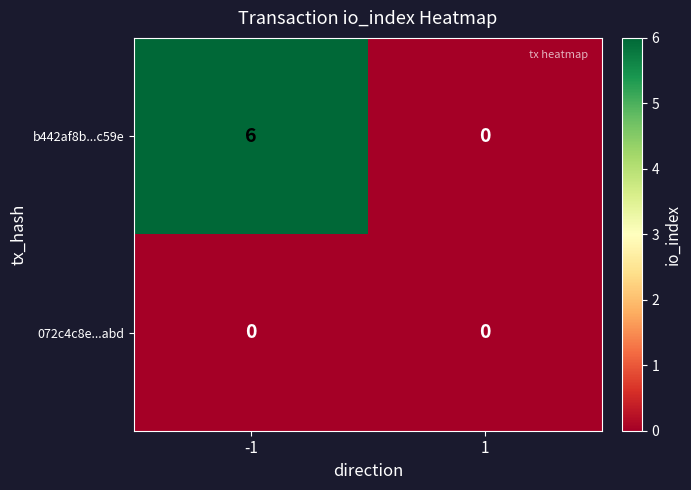

What is the total value across all series at -1?

6